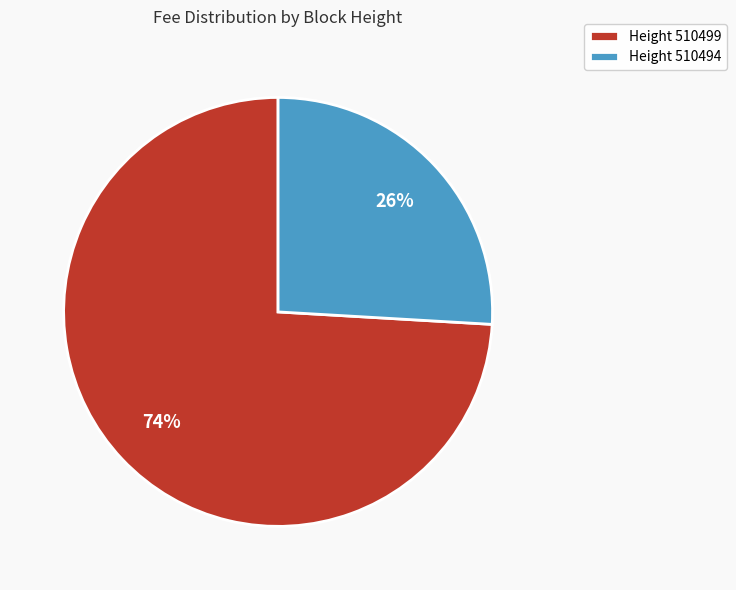

Is the sum of Height 510494 and Height 510499 greater than half?

Yes